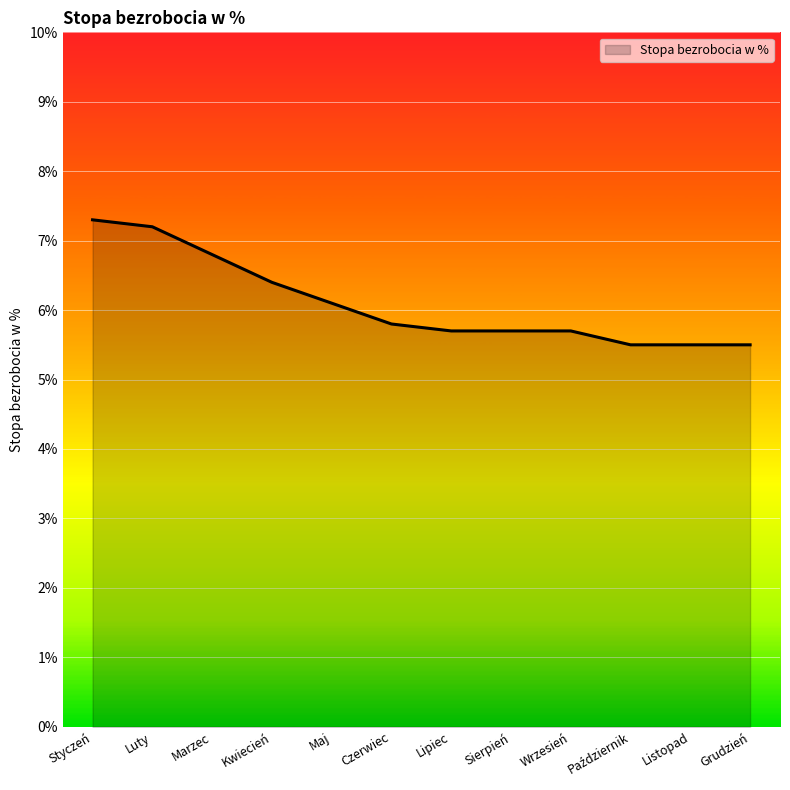

What position from the left is Luty?

2